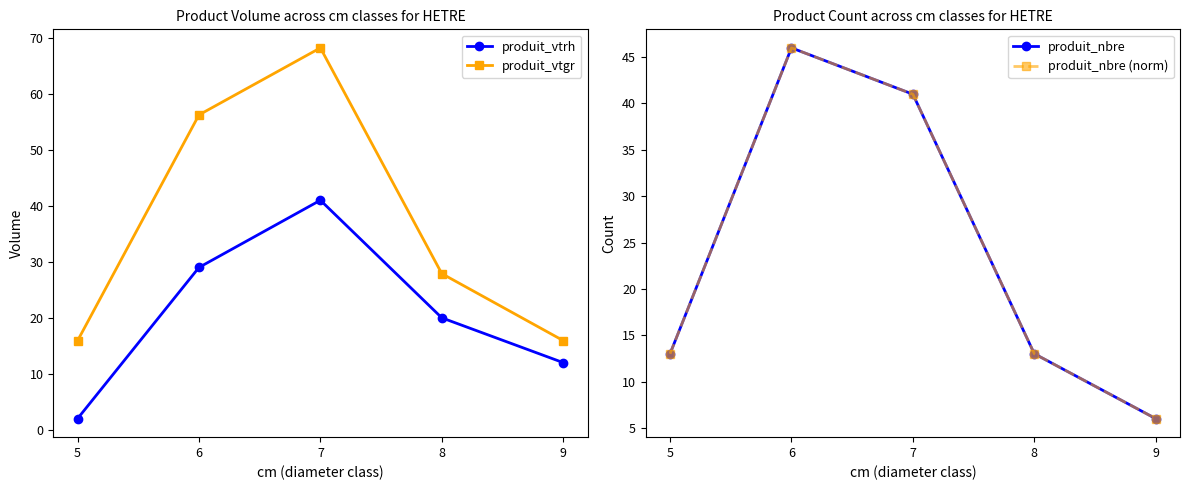

Is this an area chart (filled region under the line)?

No